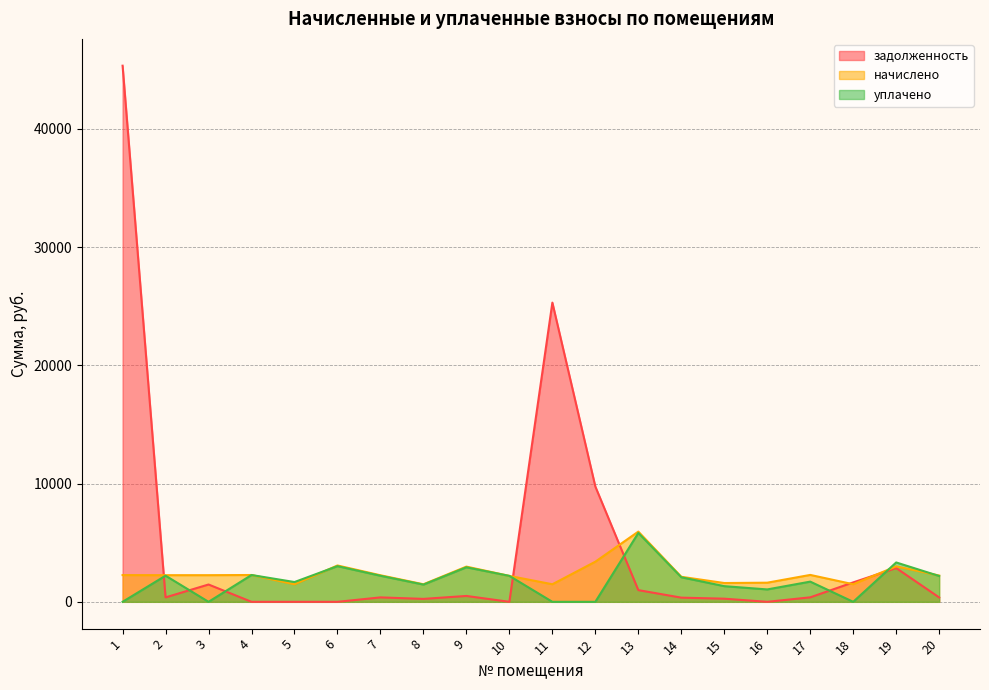

Does the chart display data point markers on the line(s)?

No